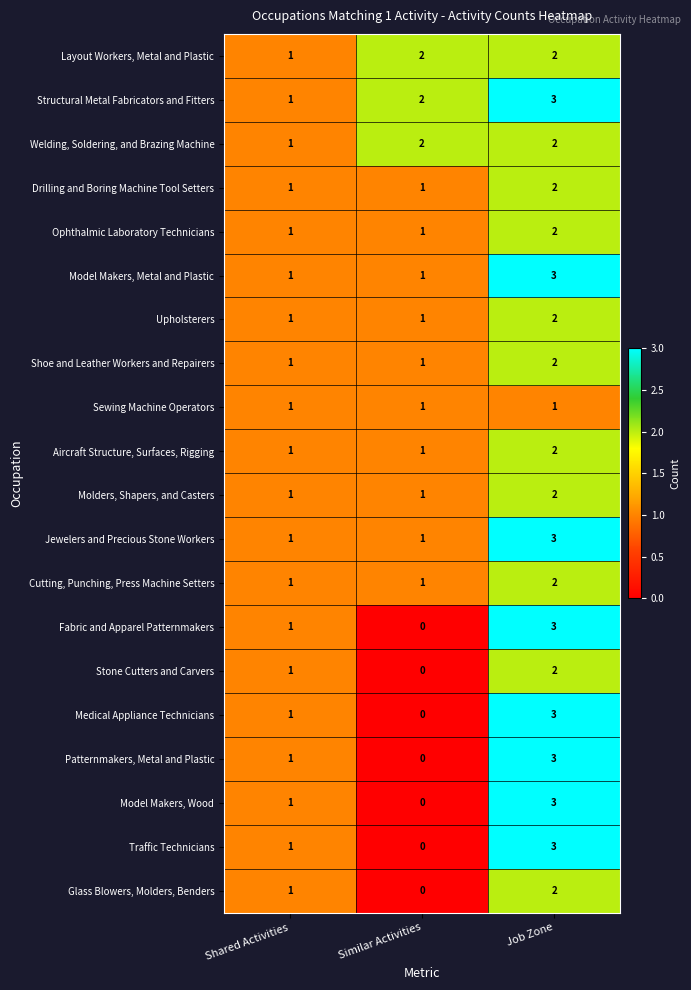

What is the sum of the Shoe and Leather Workers and Repairers values at Job Zone and Similar Activities?

3